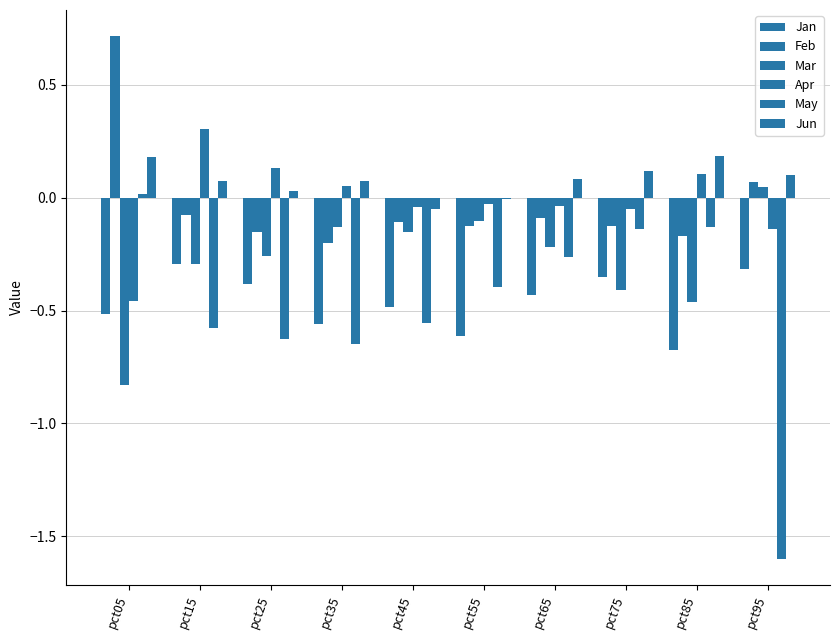

What is the total value across all series at pct85?

-1.1